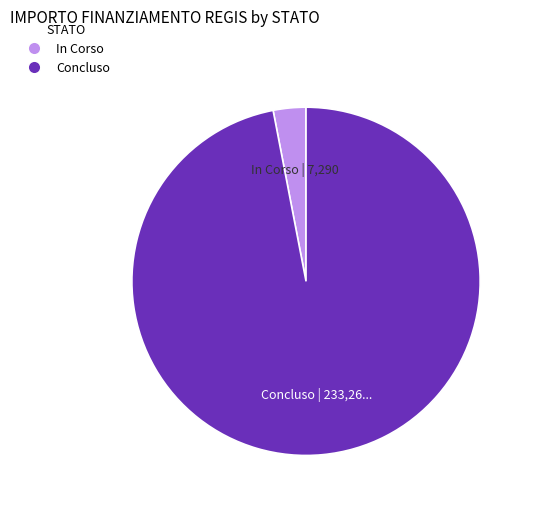

The Concluso slice represents 97% of the pie. True or false?

True